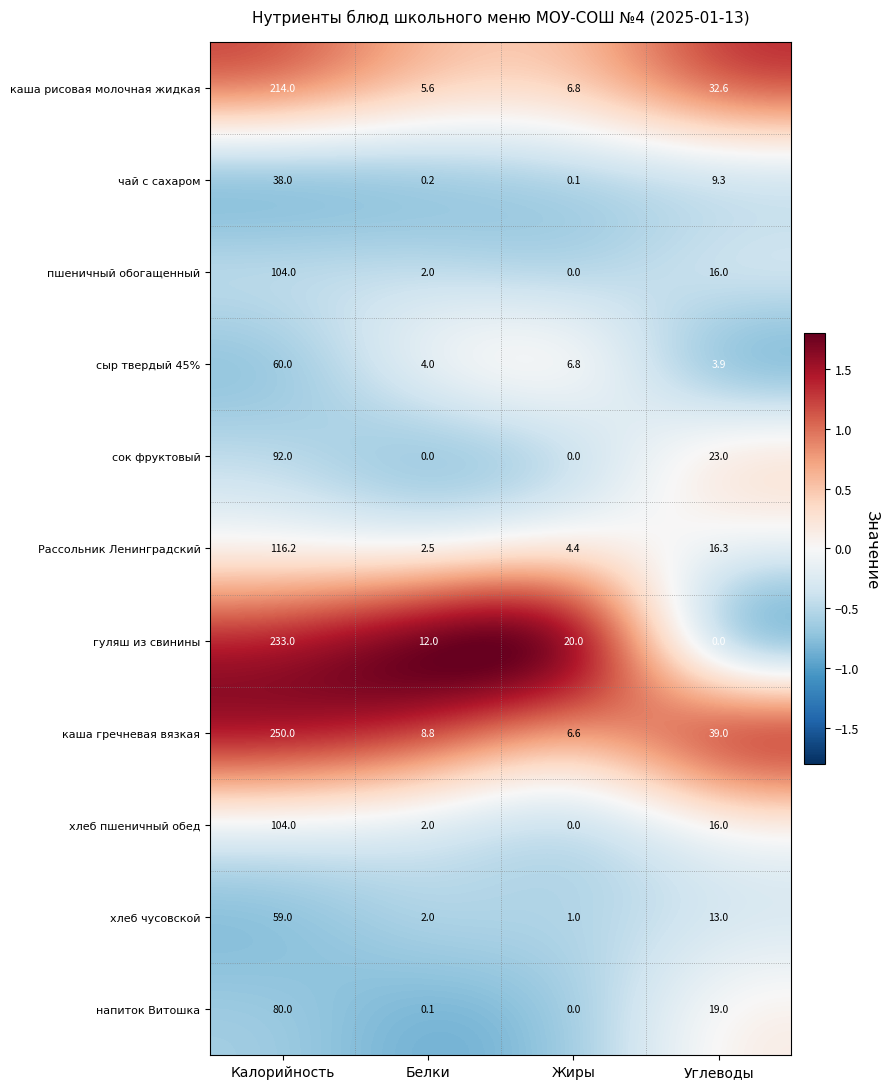

Rank the categories by хлеб пшеничный обед value from lowest to highest.

Жиры, Белки, Углеводы, Калорийность